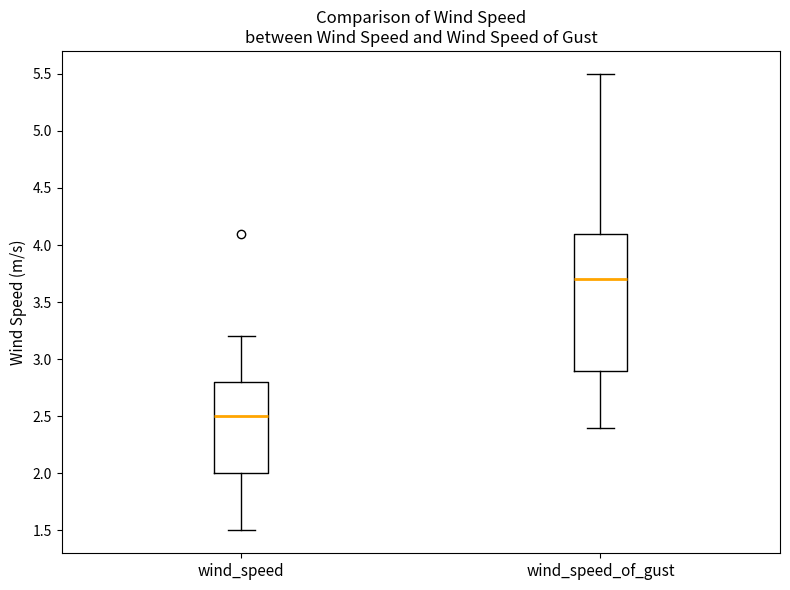

Reading left to right, read every box against the y-axis: the position of its median line, the range the box covers, and the ends of its whiskers. The values are not printed on the chart, so give them approximately, as read against the axis.

wind_speed: median 2.5, box 2.0 to 2.8, whiskers 1.5 to 3.2
wind_speed_of_gust: median 3.7, box 2.9 to 4.1, whiskers 2.4 to 5.5